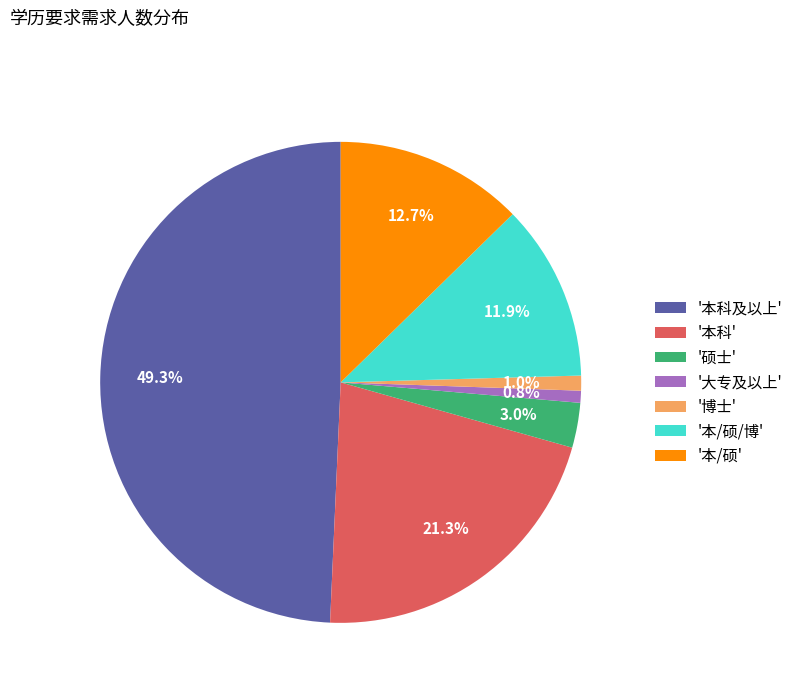

How much of the chart is everything except '本/硕/博'?

88.1%